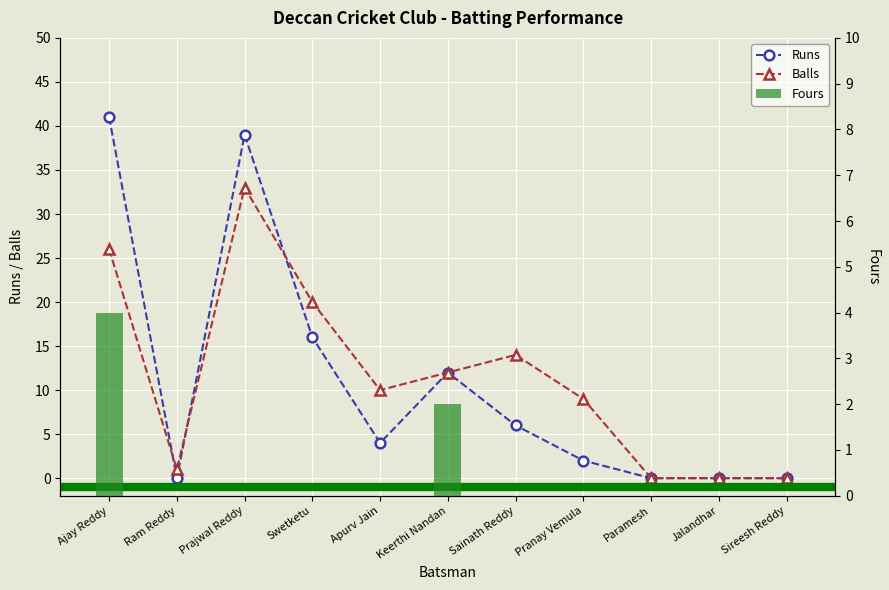

Reading left to right, list all the values displayed in this chart.

Runs: Ajay Reddy=41	Ram Reddy=0	Prajwal Reddy=39	Swetketu=16	Apurv Jain=4	Keerthi Nandan=12	Sainath Reddy=6	Pranay Vemula=2	Paramesh=0	Jalandhar=0	Sireesh Reddy=0
Balls: Ajay Reddy=26	Ram Reddy=1	Prajwal Reddy=33	Swetketu=20	Apurv Jain=10	Keerthi Nandan=12	Sainath Reddy=14	Pranay Vemula=9	Paramesh=0	Jalandhar=0	Sireesh Reddy=0
Fours: Ajay Reddy=4	Ram Reddy=0	Prajwal Reddy=0	Swetketu=0	Apurv Jain=0	Keerthi Nandan=2	Sainath Reddy=0	Pranay Vemula=0	Paramesh=0	Jalandhar=0	Sireesh Reddy=0